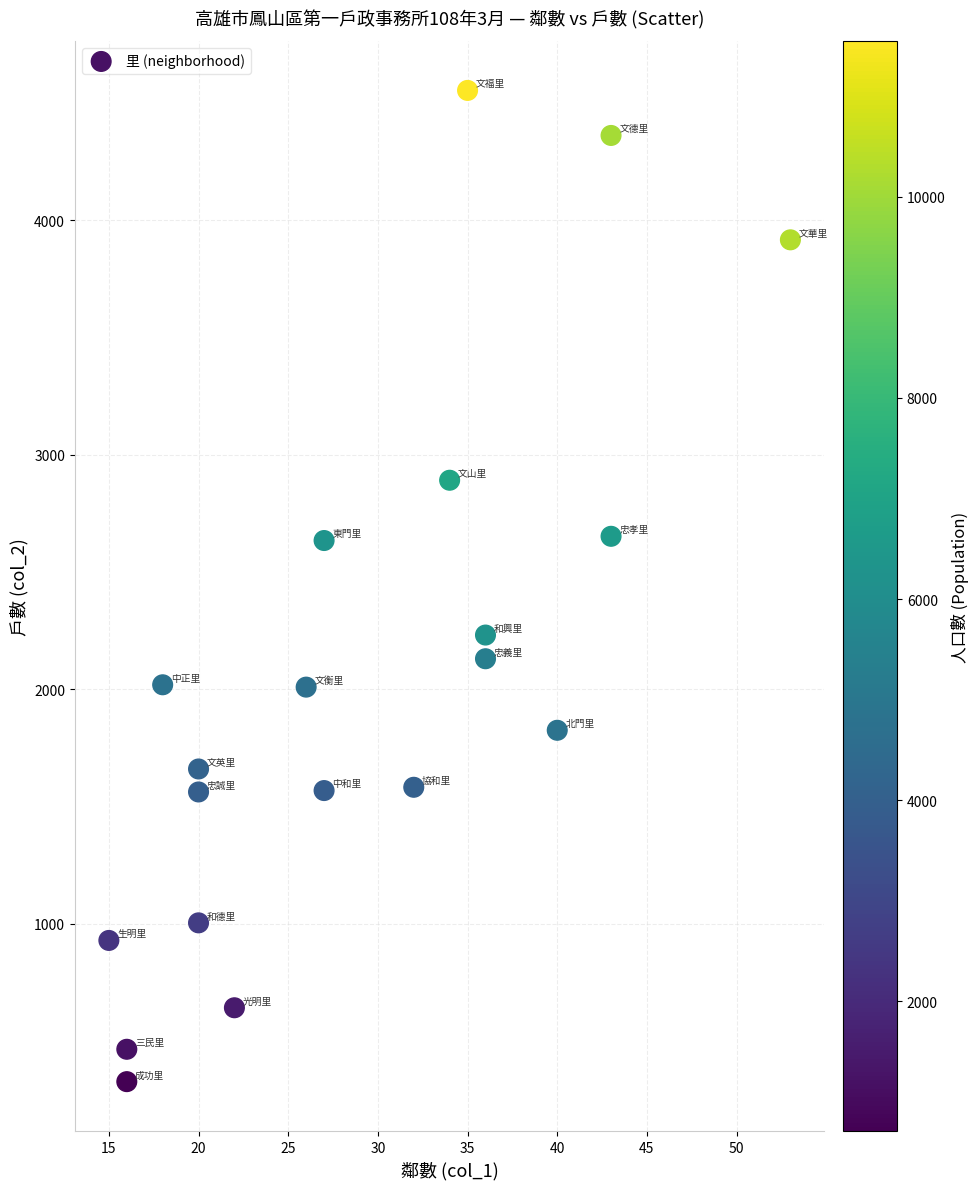

What is the range of Y values (max minus min)?

4226